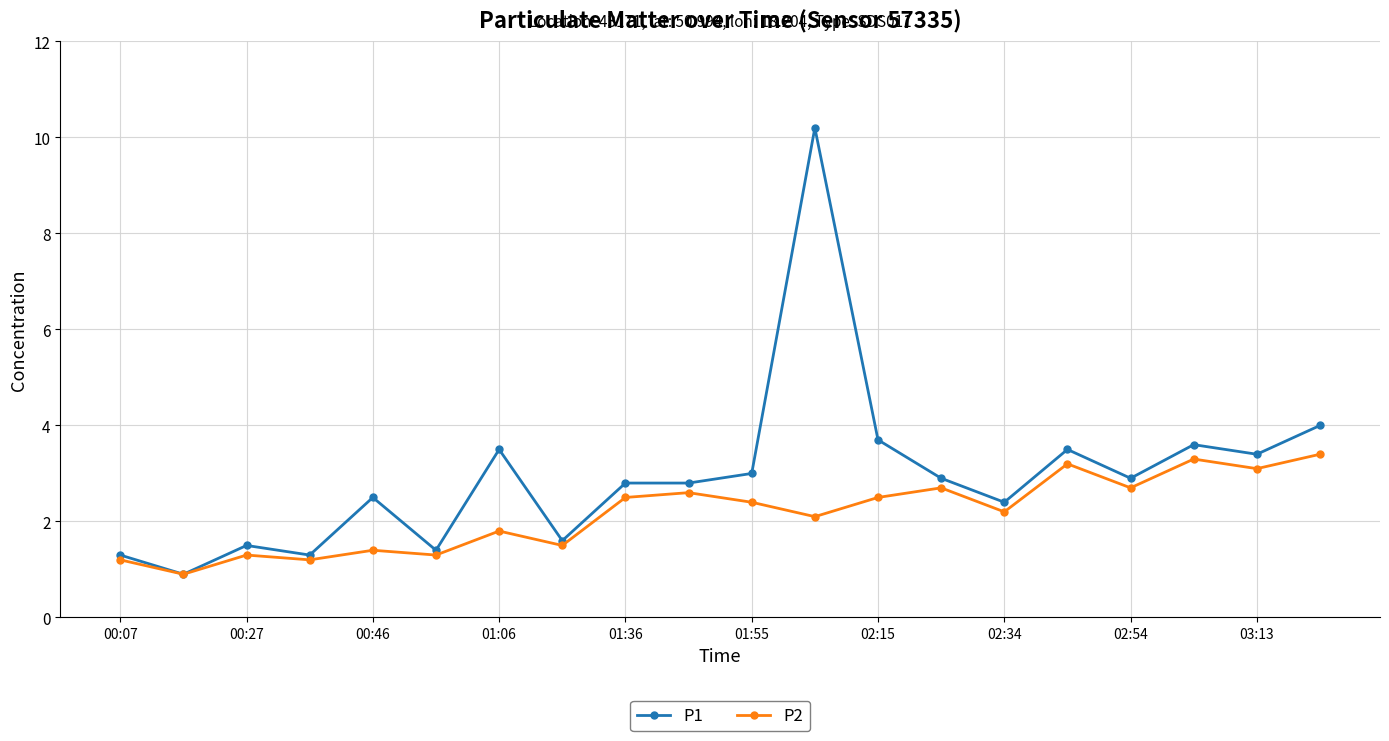

What is the value of the P1 point at the 19th from the left?

3.4